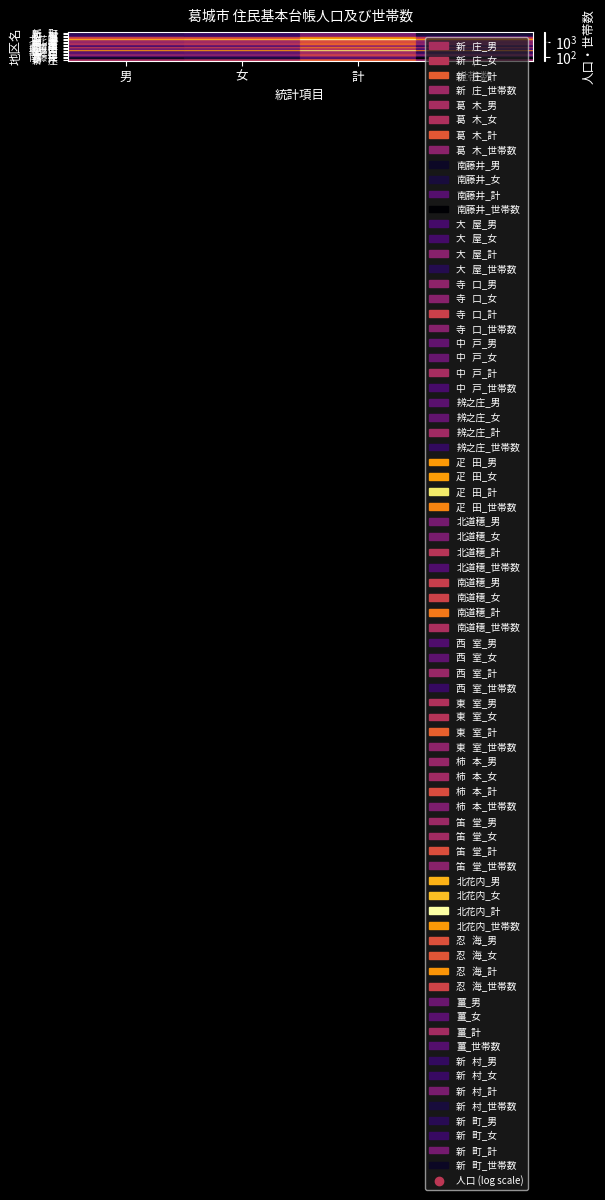

What is the greatest value displayed?

4282